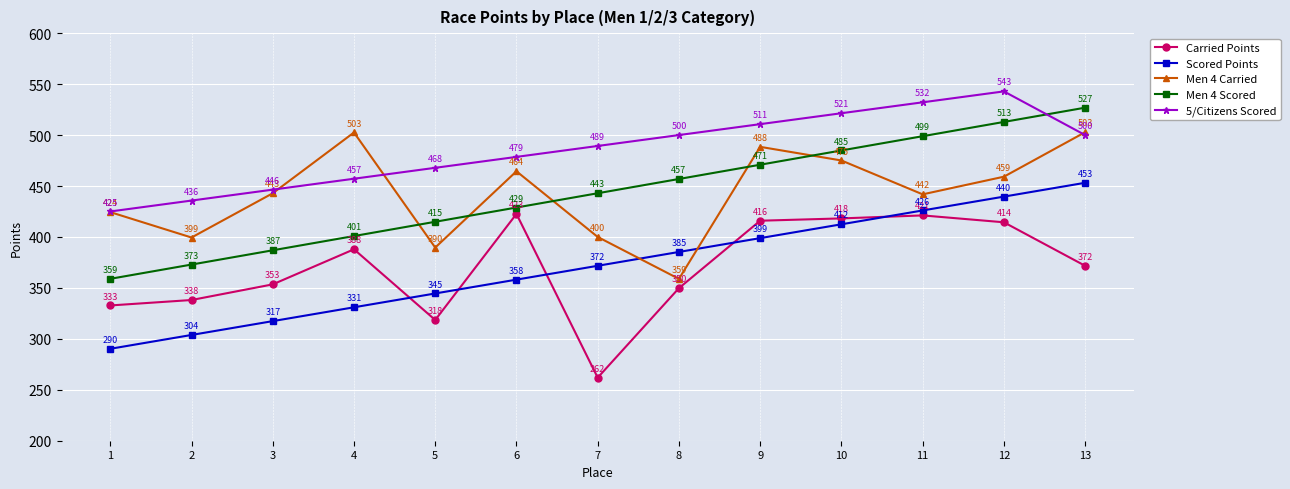

What is the spread (max minus min) of values at 13?

155.2